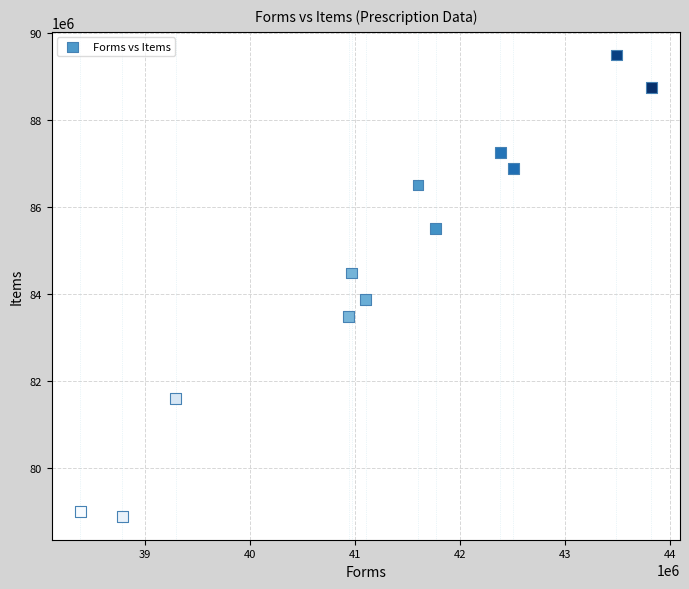

What is the range of Y values (max minus min)?

10600840